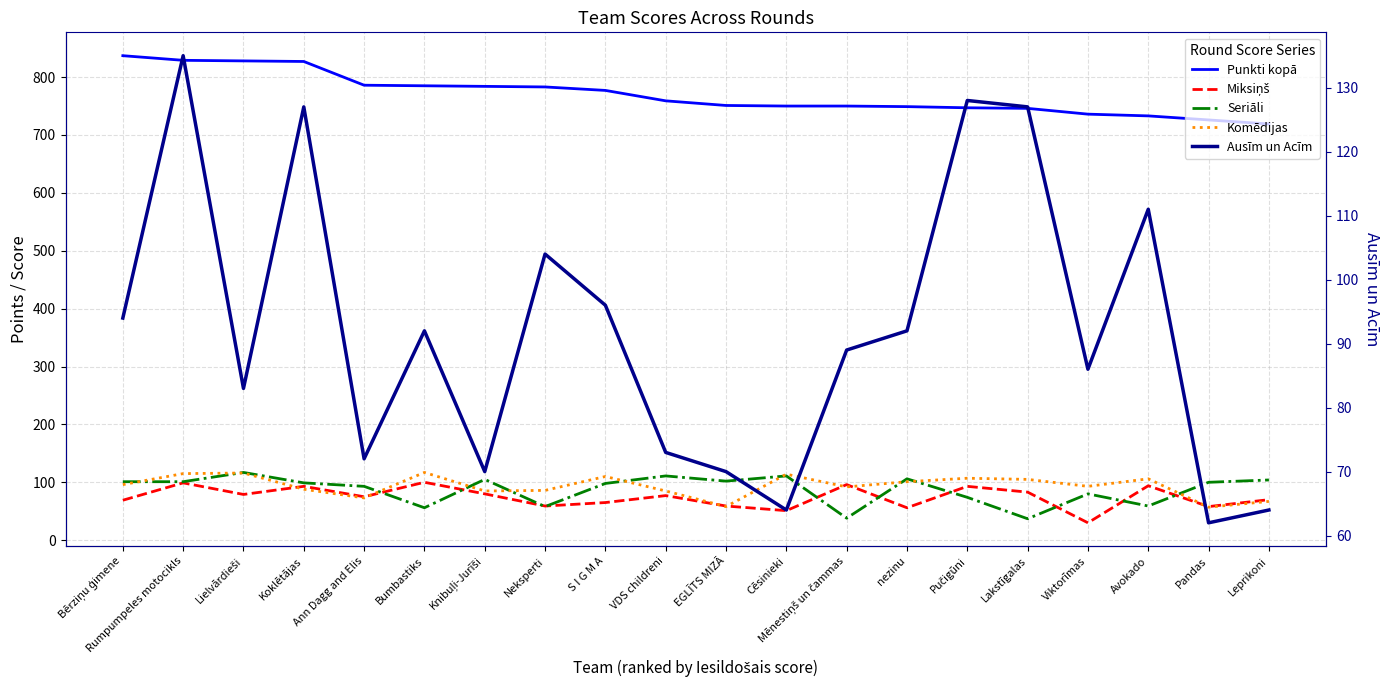

Reading left to right, what are all the values shown in this chart?

Punkti kopā: 837	829	828	827	786	785	784	783	777	759	751	750	750	749	747	746	736	733	726	719
Miksiņš: 69	99	79	93	75	100	80	59	65	77	59	51	96	56	93	83	30	94	58	70
Seriāli: 101	101	117	99	93	56	105	58	98	111	102	111	38	106	74	37	80	59	100	104
Komēdijas: 96	115	116	88	73	117	85	86	110	85	58	114	92	101	107	105	93	106	57	67
Ausīm un Acīm: 94	135	83	127	72	92	70	104	96	73	70	64	89	92	128	127	86	111	62	64